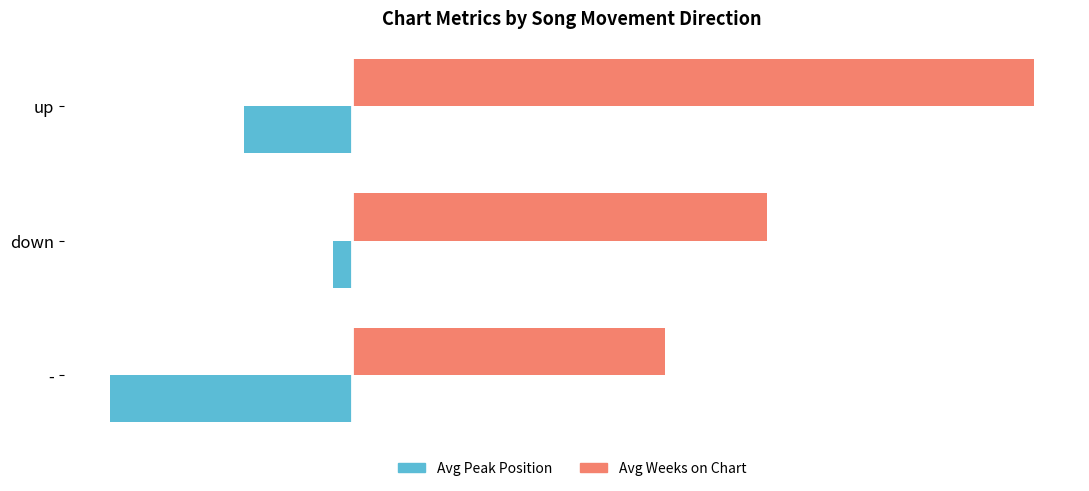

What is the maximum value shown in the chart?

36.1